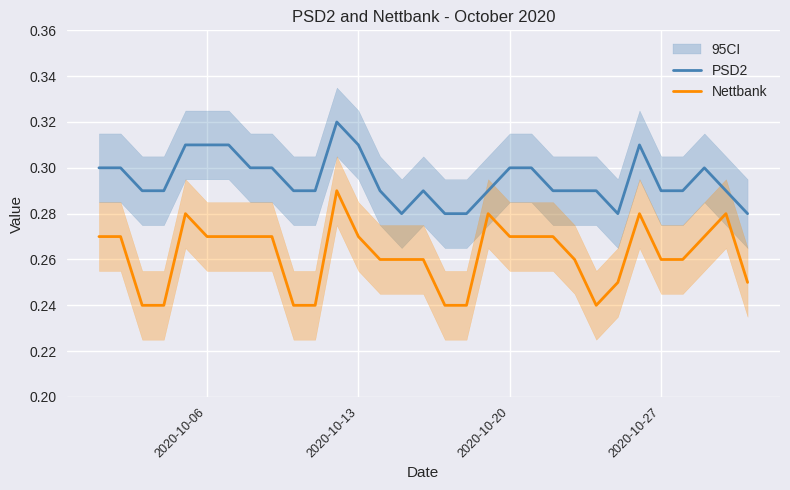

True or false: Nettbank has a value of 0.4 at 2020-10-13.

False